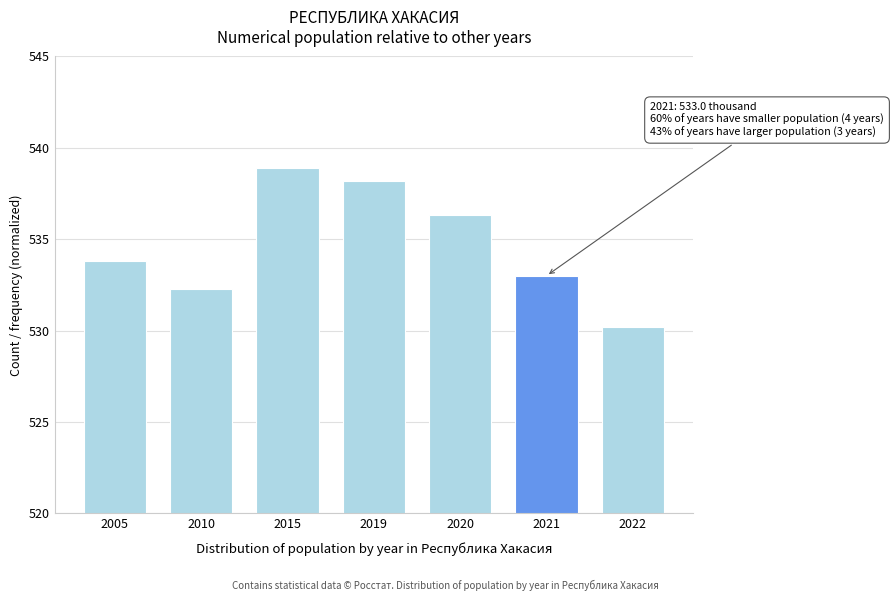

Reading right to left, transcribe all the data shown in this chart.

2022=530.2	2021=533.0	2020=536.3	2019=538.2	2015=538.9	2010=532.3	2005=533.8